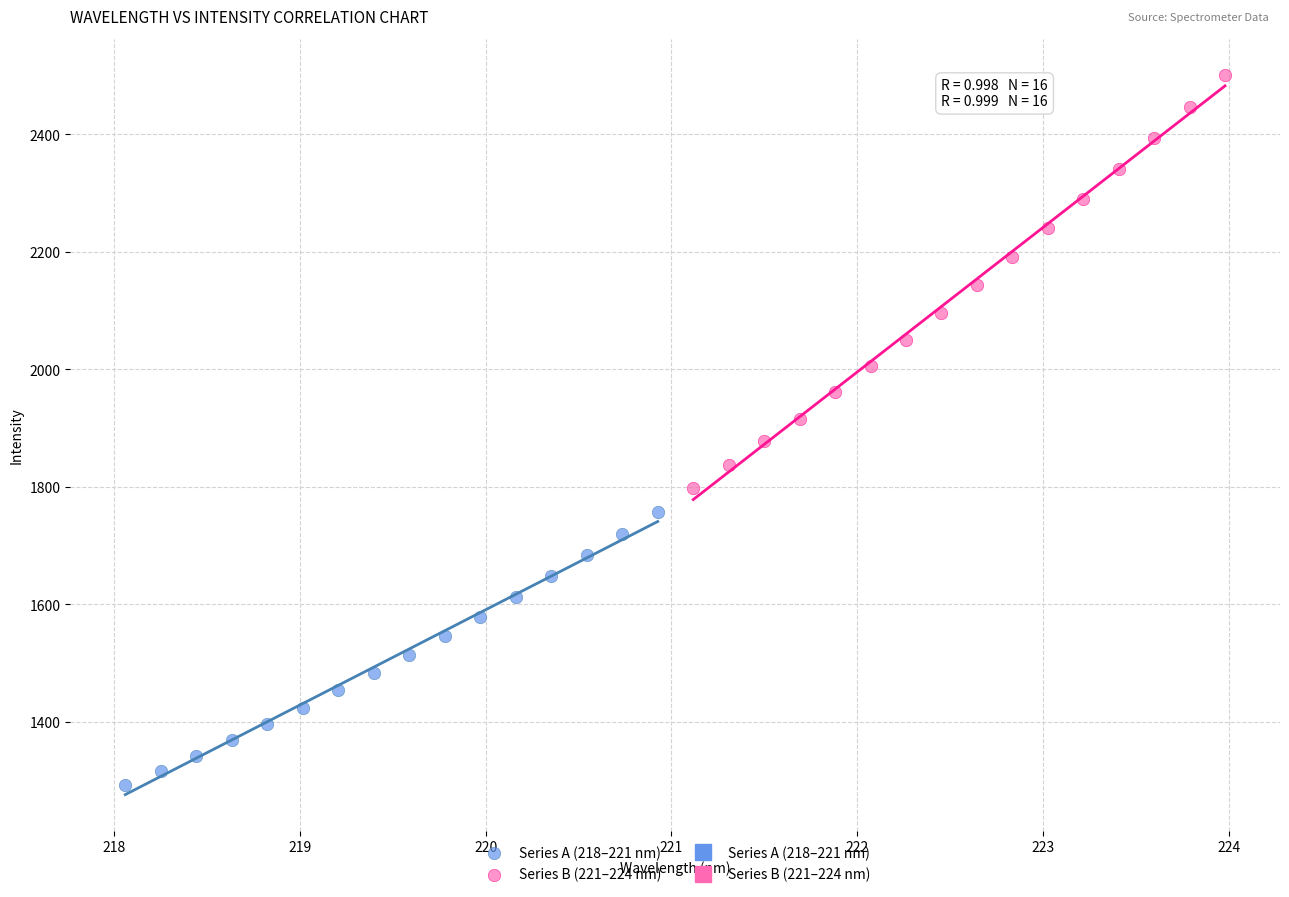

Which series contains the highest Y value?

Series B (221–224 nm)